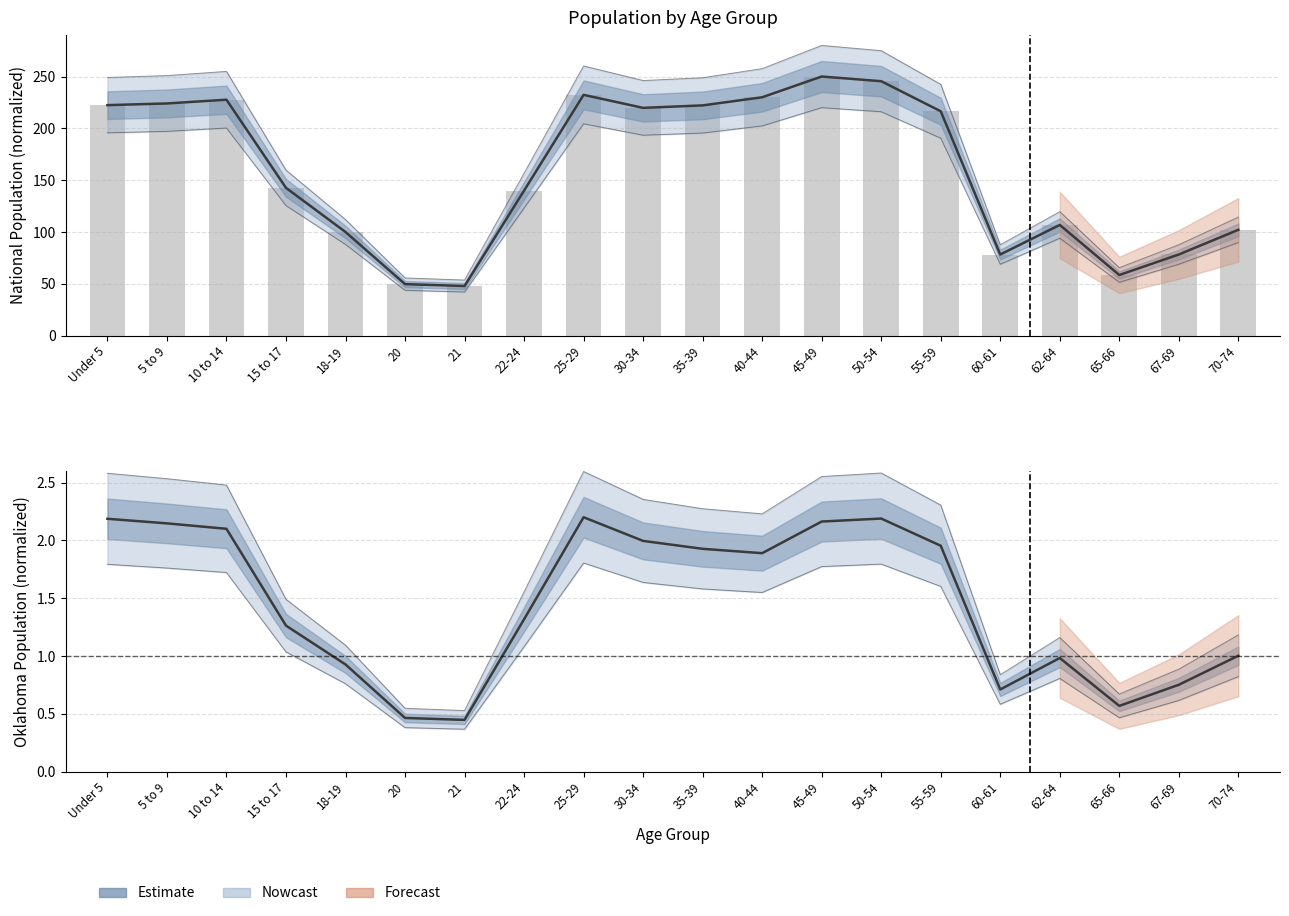

Reading right to left, transcribe all the data shown in this chart.

National (Estimate): 70-74=102.1	67-69=78.3	65-66=58.6	62-64=106.8	60-61=78.3	55-59=216.5	50-54=245.5	45-49=250.0	40-44=230.0	35-39=222.2	30-34=219.8	25-29=232.3	22-24=140.0	21=47.9	20=49.8	18-19=100.0	15 to 17=142.6	10 to 14=227.6	5 to 9=224.0	Under 5=222.4
Oklahoma (Estimate): 70-74=1.0	67-69=0.8	65-66=0.6	62-64=1.0	60-61=0.7	55-59=2.0	50-54=2.2	45-49=2.2	40-44=1.9	35-39=1.9	30-34=2.0	25-29=2.2	22-24=1.3	21=0.4	20=0.5	18-19=0.9	15 to 17=1.3	10 to 14=2.1	5 to 9=2.1	Under 5=2.2